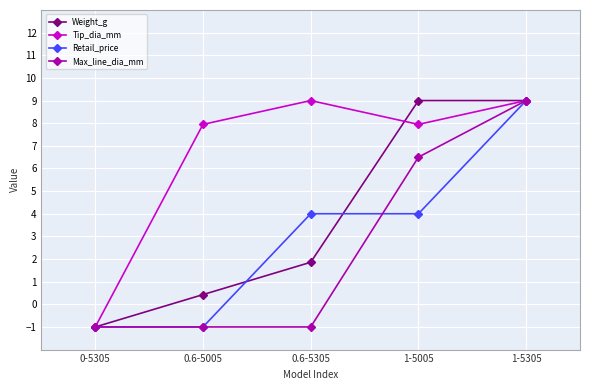

How many interior local peaks does the Tip_dia_mm series have?

1